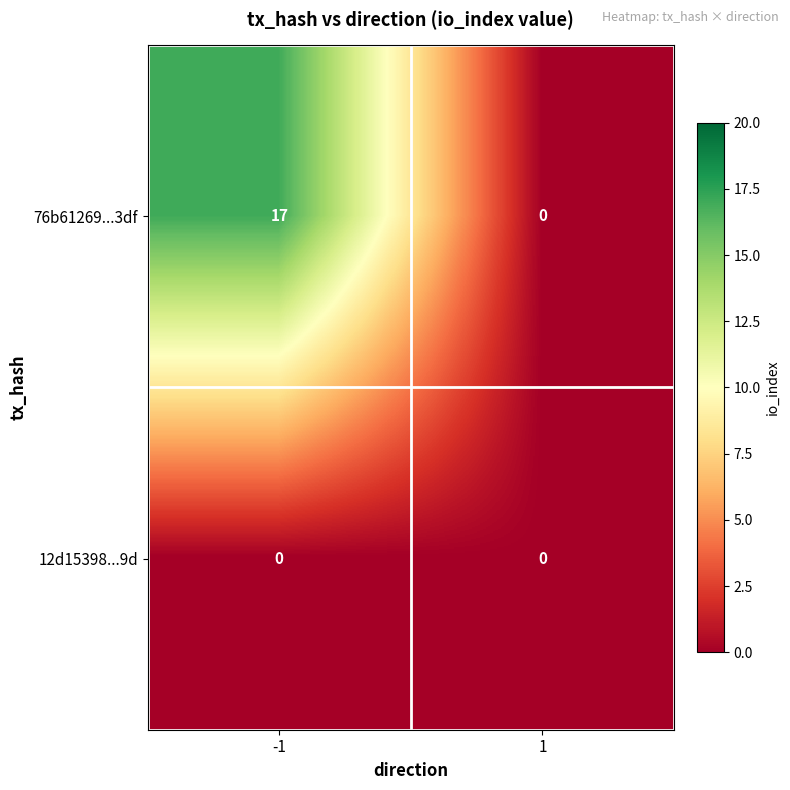

List the series in order of their peak value, highest first.

76b61269...3df, 12d15398...9d